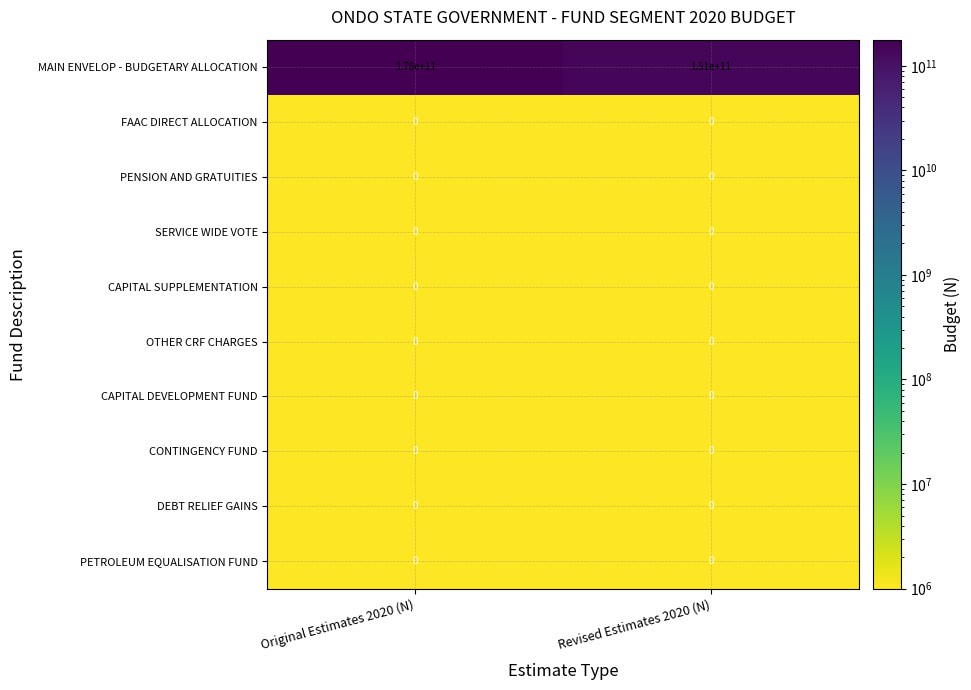

Which category has the highest value across all series?

Original Estimates 2020 (N)